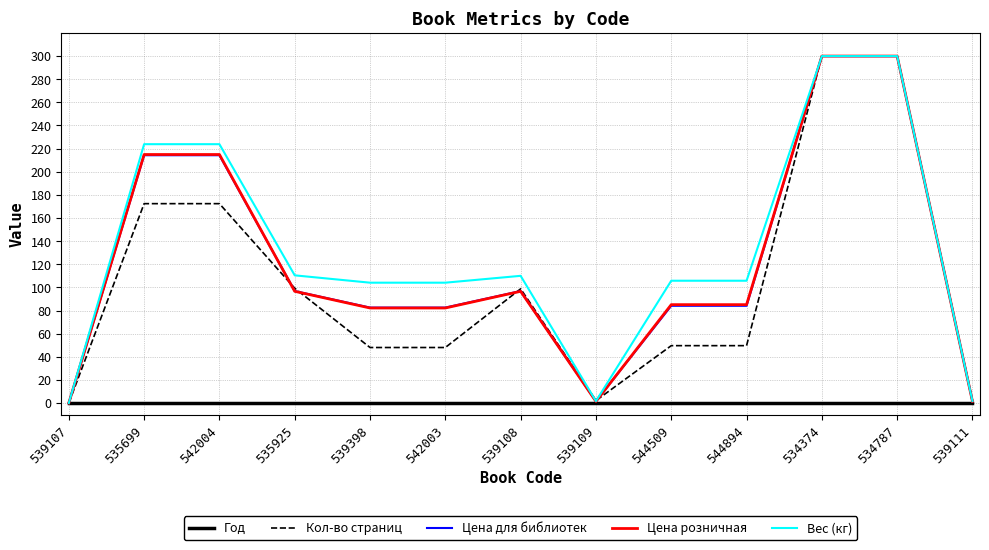

What is the total value across all series at 539398?

316.9